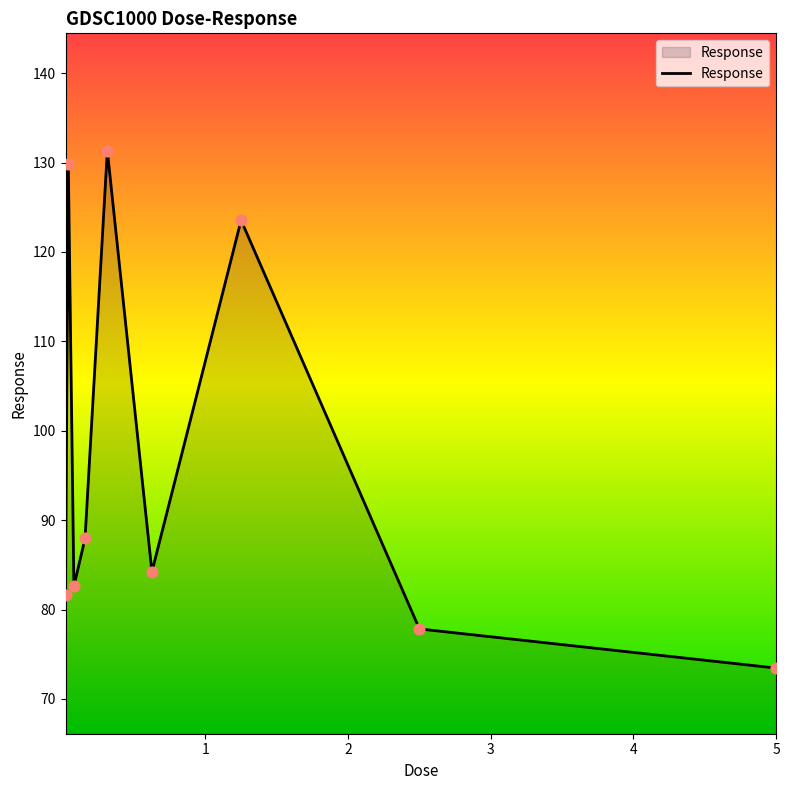

What is the difference between the maximum and minimum values?

57.9